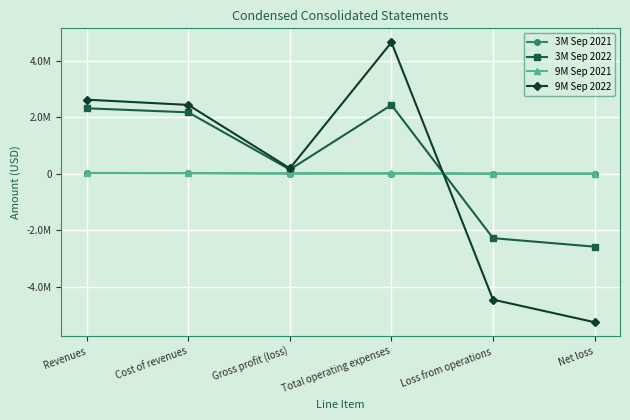

Between Revenues and Total operating expenses, which series saw the biggest shift?

9M Sep 2022